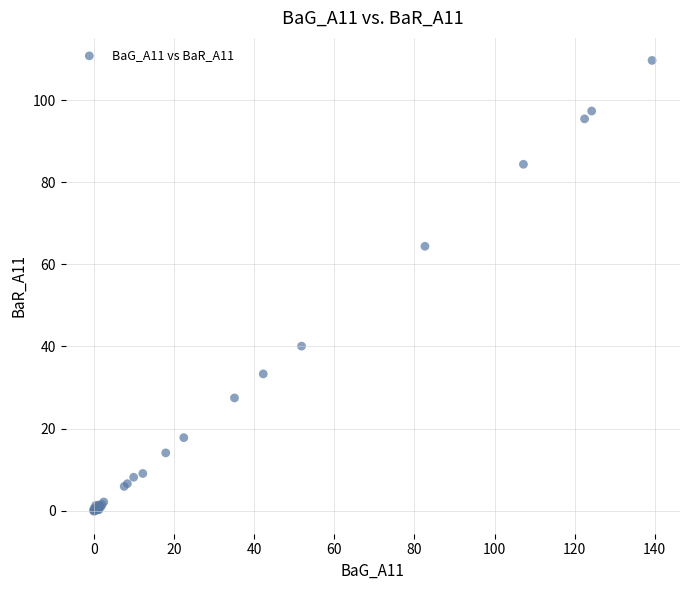

What Y value in the scatter plot is closest to 54?

64.4